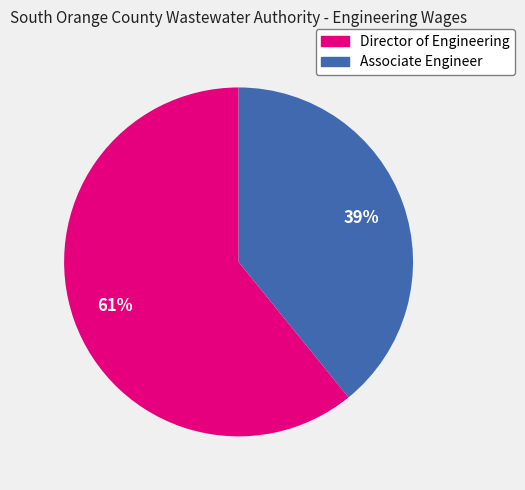

Rank the categories by value from lowest to highest.

Associate Engineer, Director of Engineering